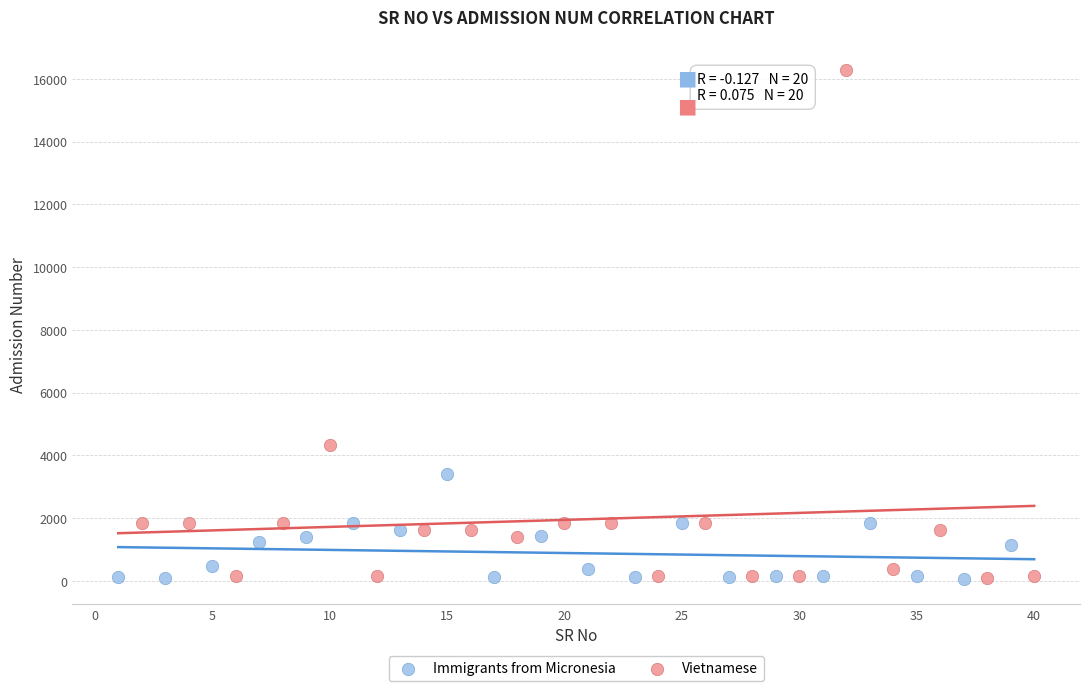

Which series has the widest spread of Y values?

Vietnamese